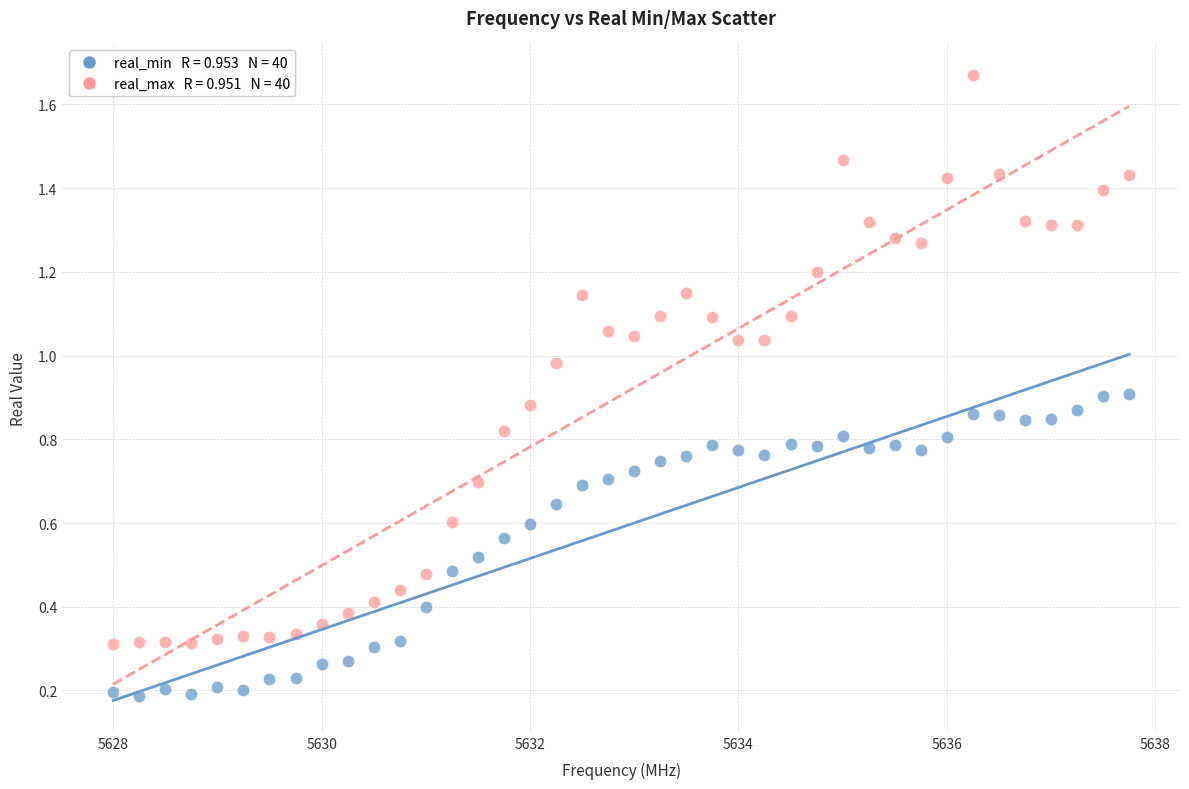

Across all data points, what is the range of X values (max minus min)?

9.8